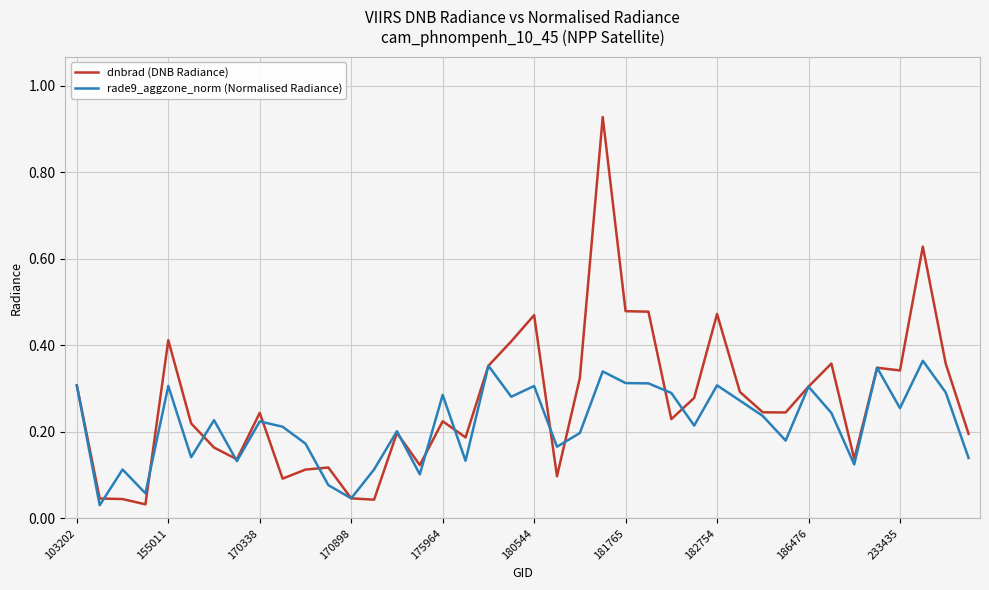

How many lines are shown in the chart?

2